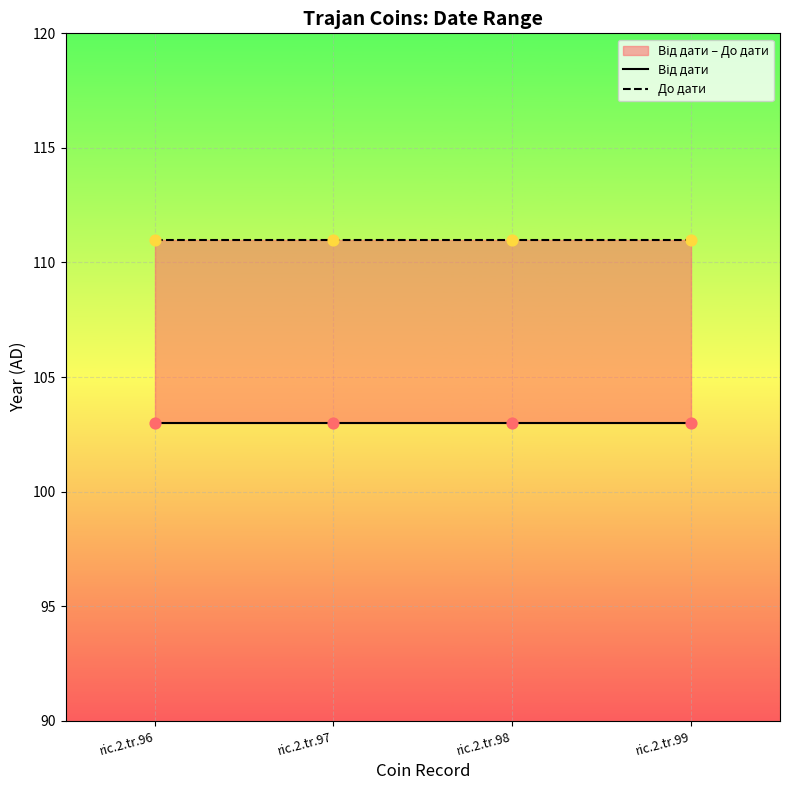

Is the value of Від дати at ric.2.tr.97 greater than the value of До дати at ric.2.tr.96?

No